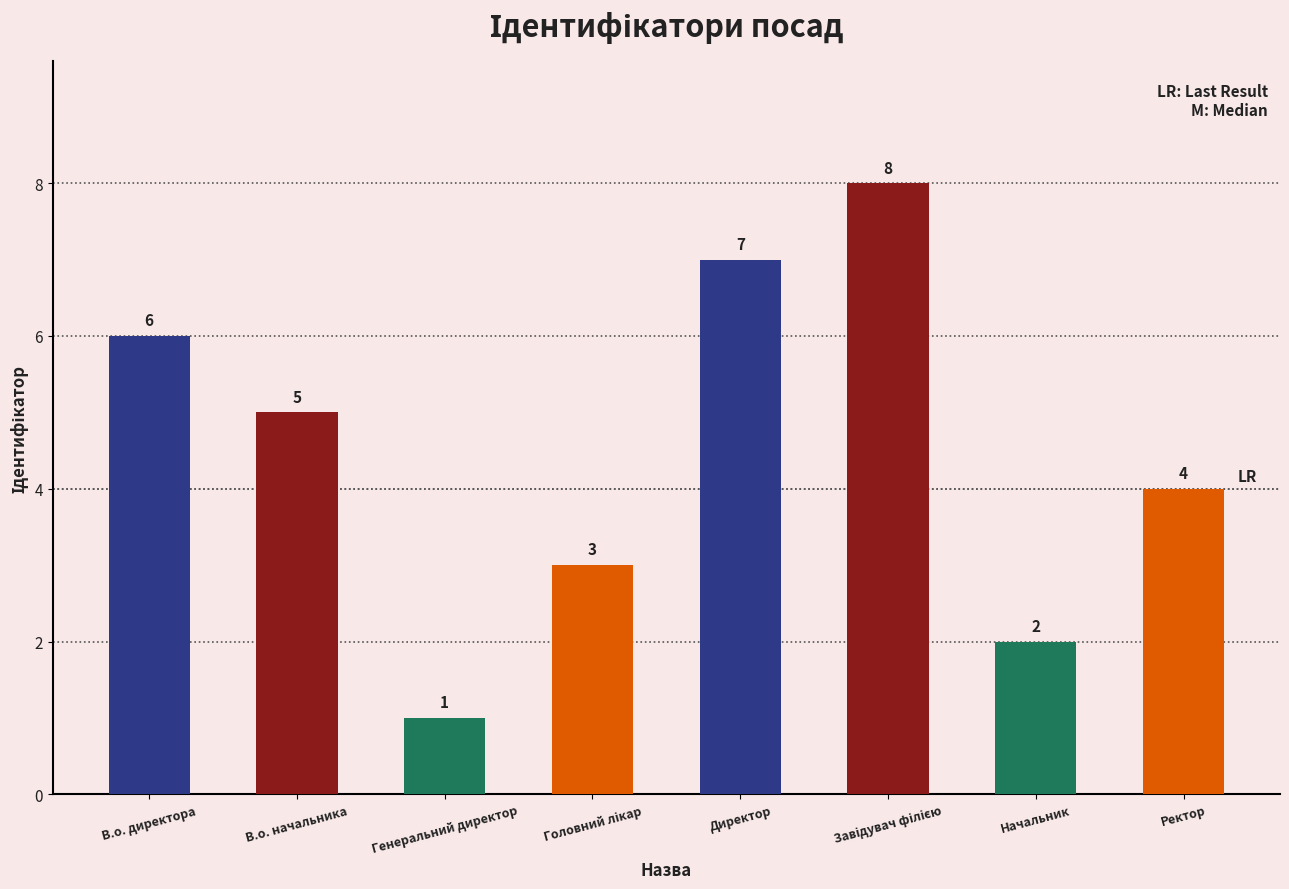

What is the label of the 8th bar from the left?

Ректор